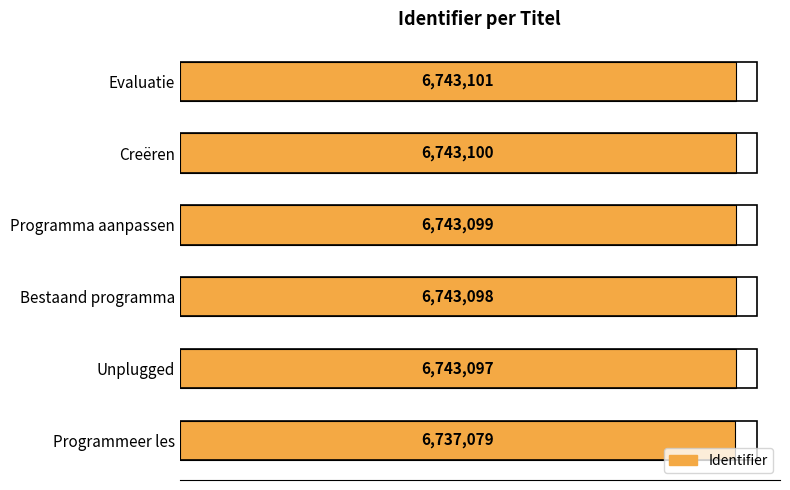

Are the bars horizontal?

Yes